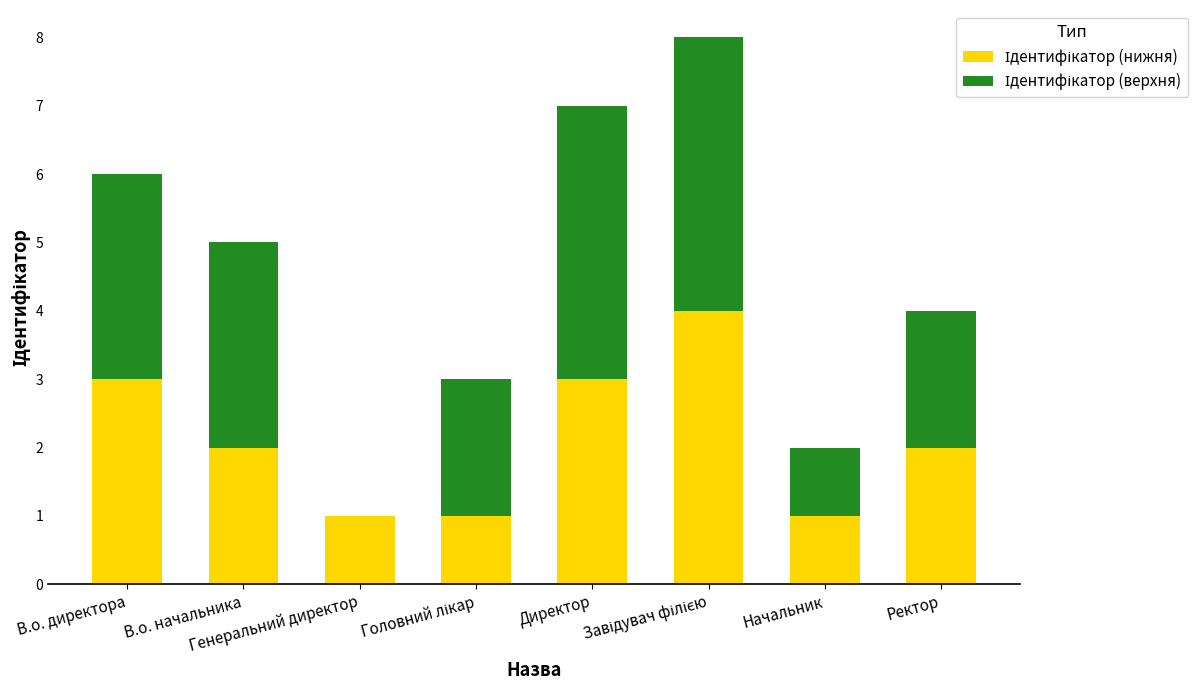

Which series has the largest total across all categories?

Ідентифікатор (верхня)